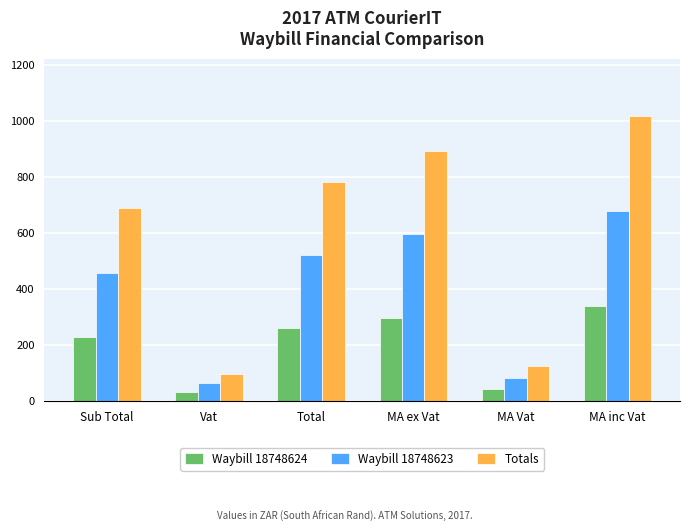

What is the total value across all series at Sub Total?

1375.7